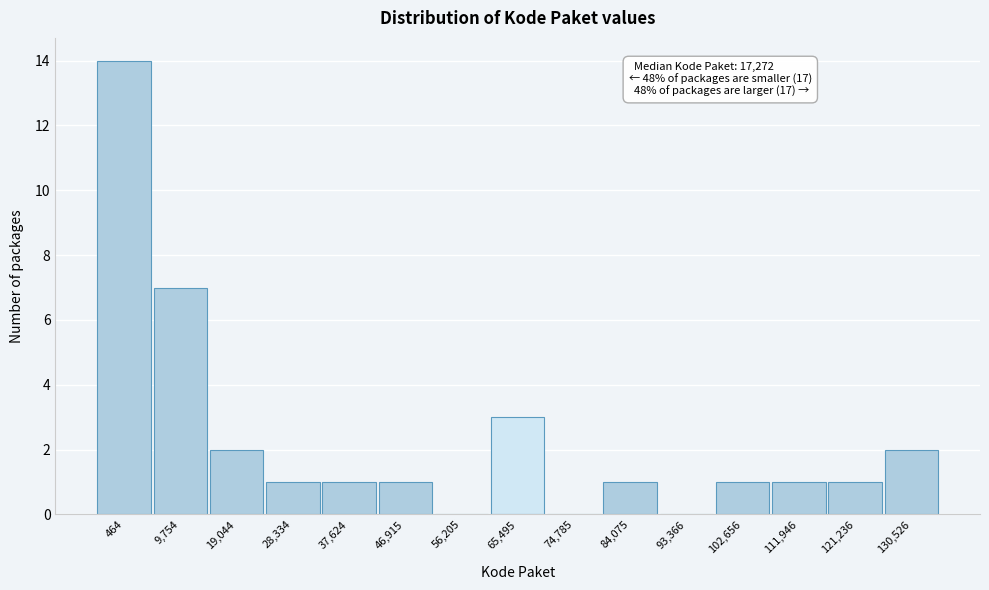

Reading left to right, extract all data points from this chart.

464=14	9,754=7	19,044=2	28,334=1	37,624=1	46,915=1	56,205=0	65,495=3	74,785=0	84,075=1	93,366=0	102,656=1	111,946=1	121,236=1	130,526=2